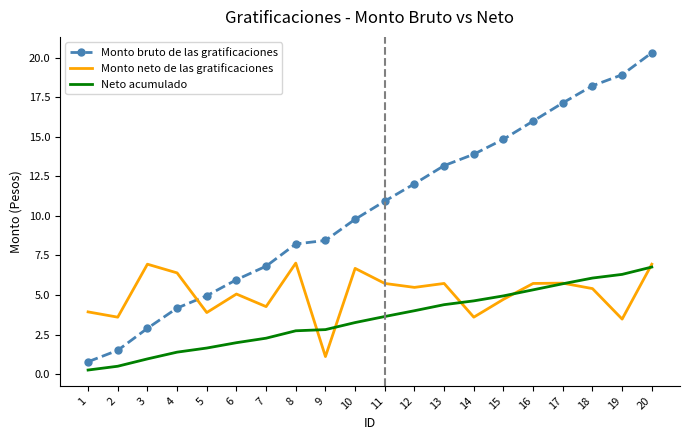

Is the value of Neto acumulado at 13 greater than the value of Monto neto de las gratificaciones at 6?

No